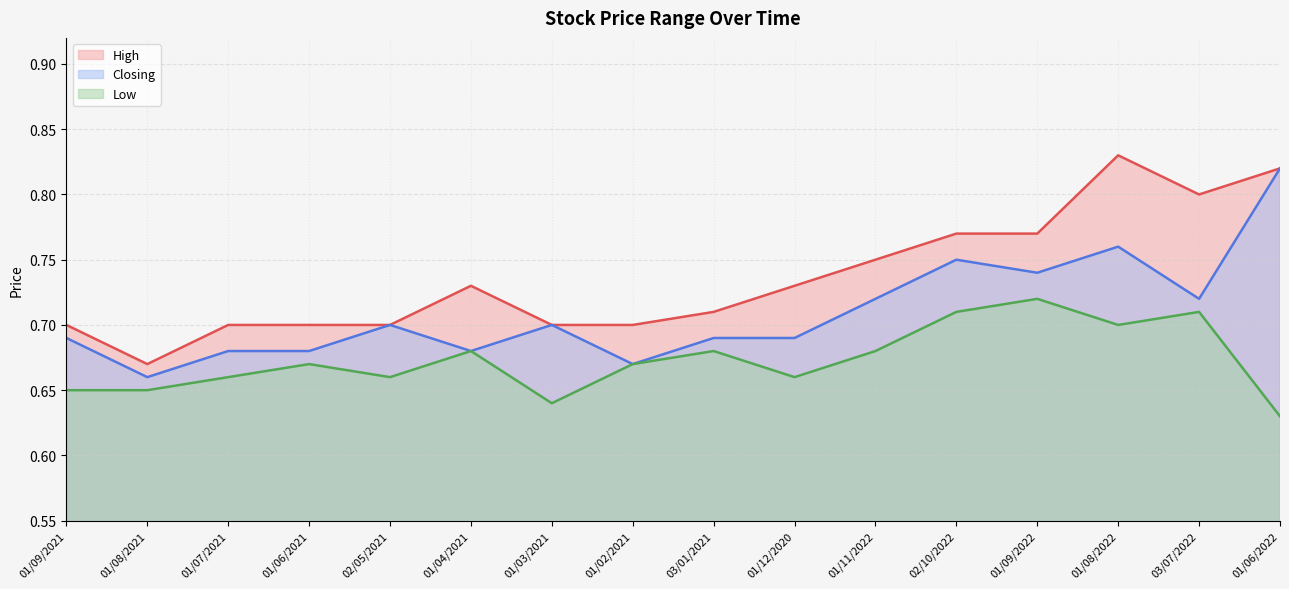

True or false: Closing has a value of 1.2 at 01/06/2022.

False